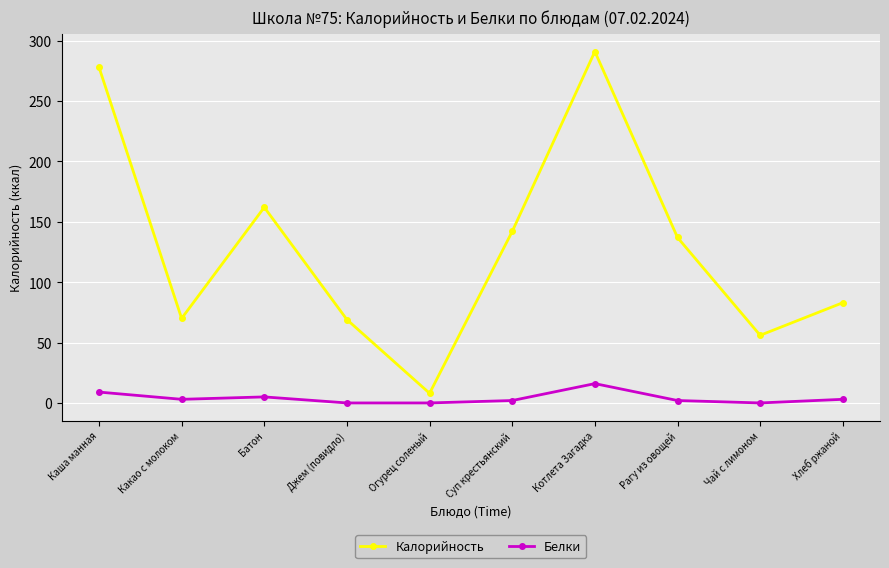

What position from the left is Котлета Загадка?

7